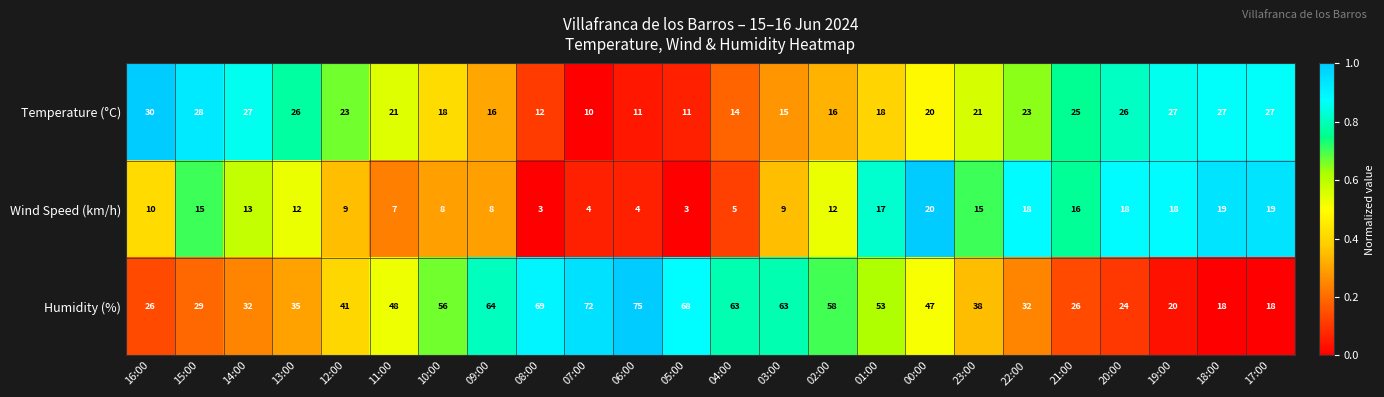

Where is Temperature (°C) nearest to the value 20?

00:00